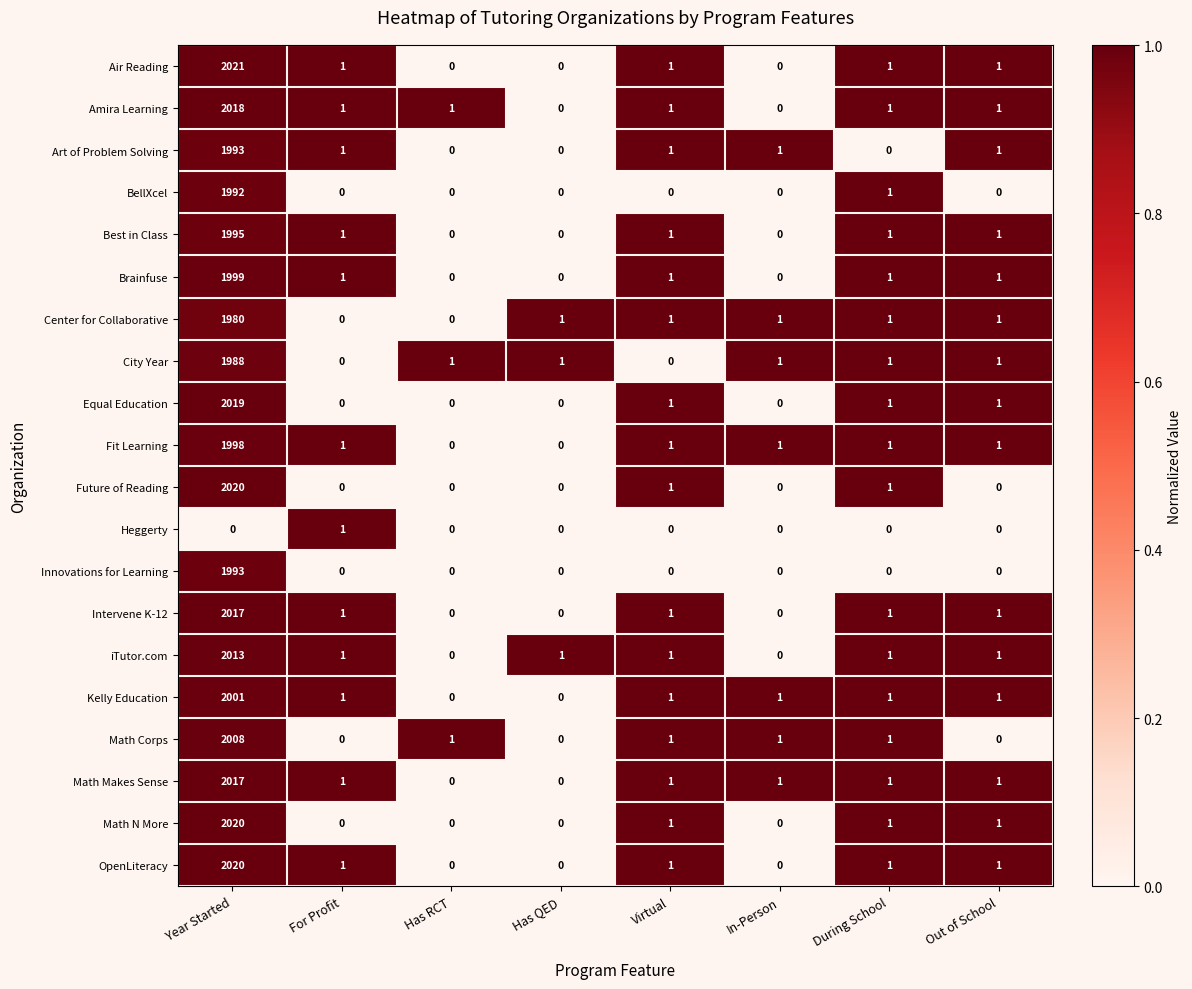

What is the total value across all series at Virtual?

16